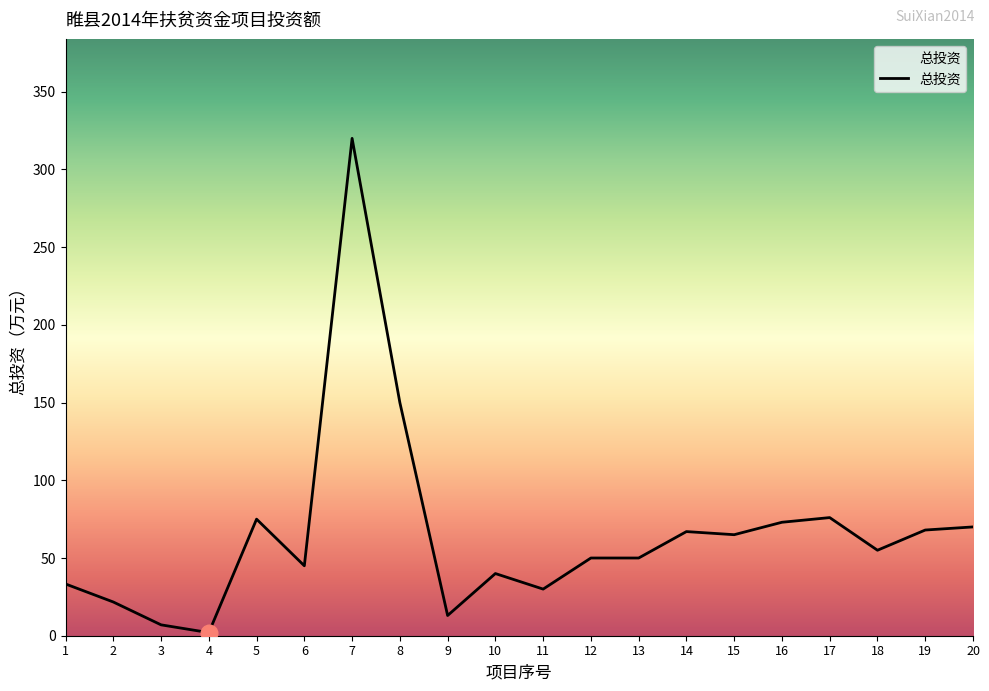

What is the maximum value shown in the chart?

320.0